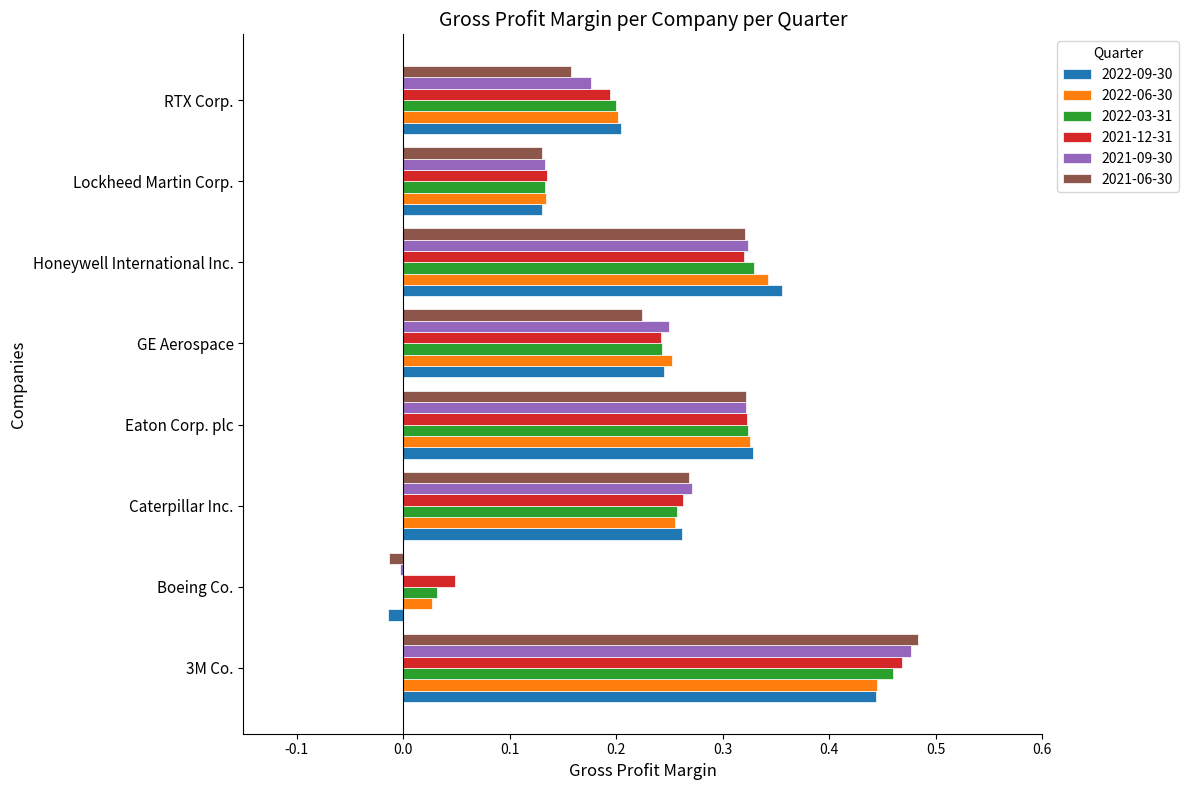

What is the sum of all 2021-09-30 values?

1.9